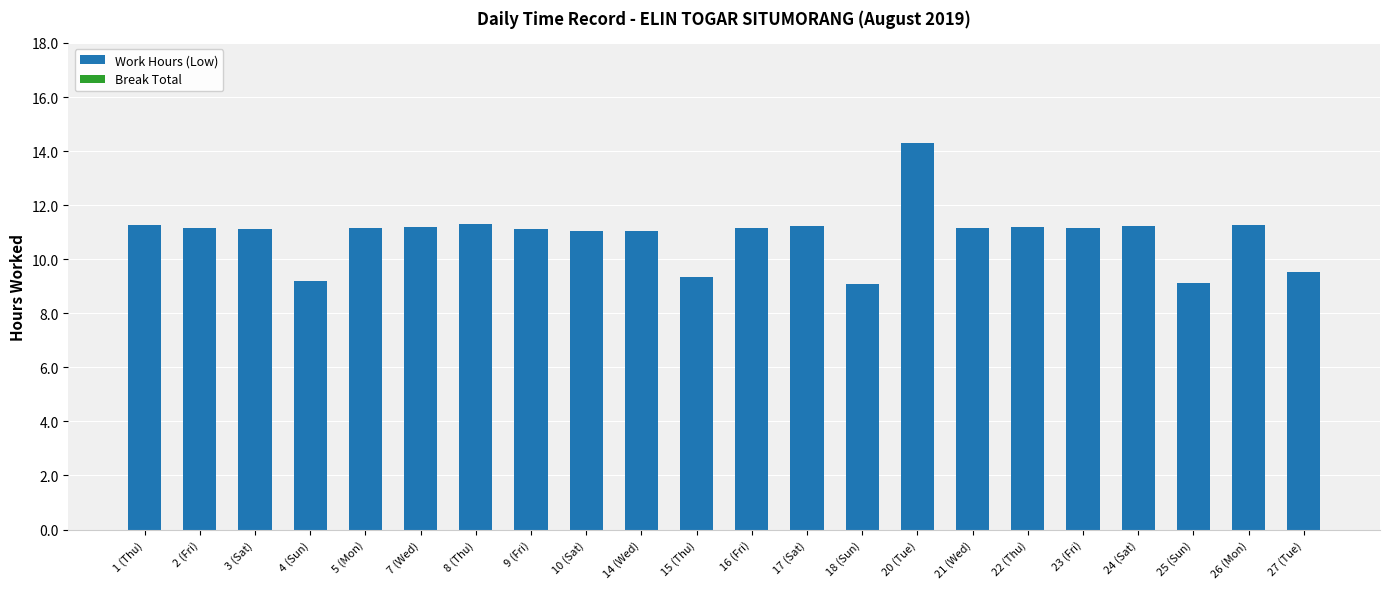

How many categories are shown in the chart?

22